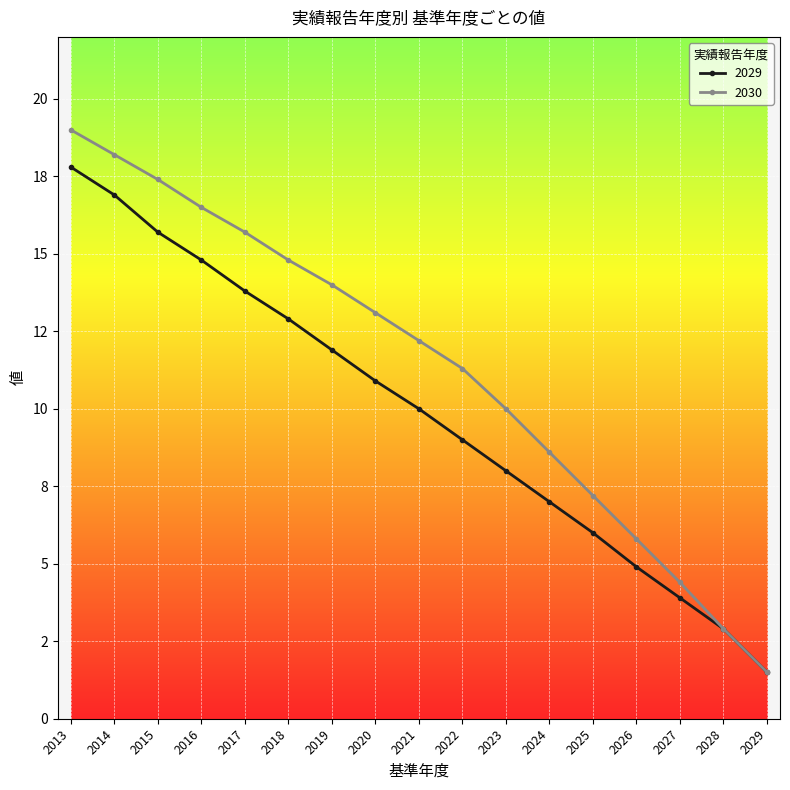

Which series changed the most between 2014 and 2023?

2029